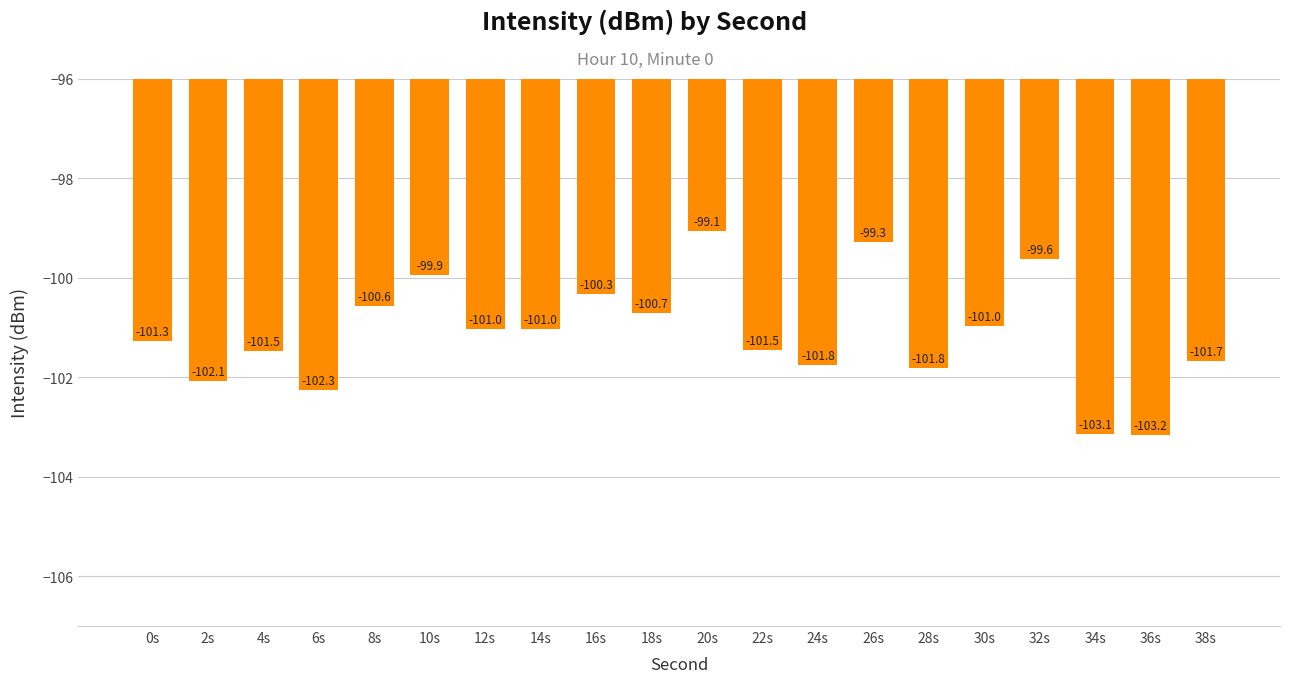

At which category does the chart reach its minimum across all series?

36s